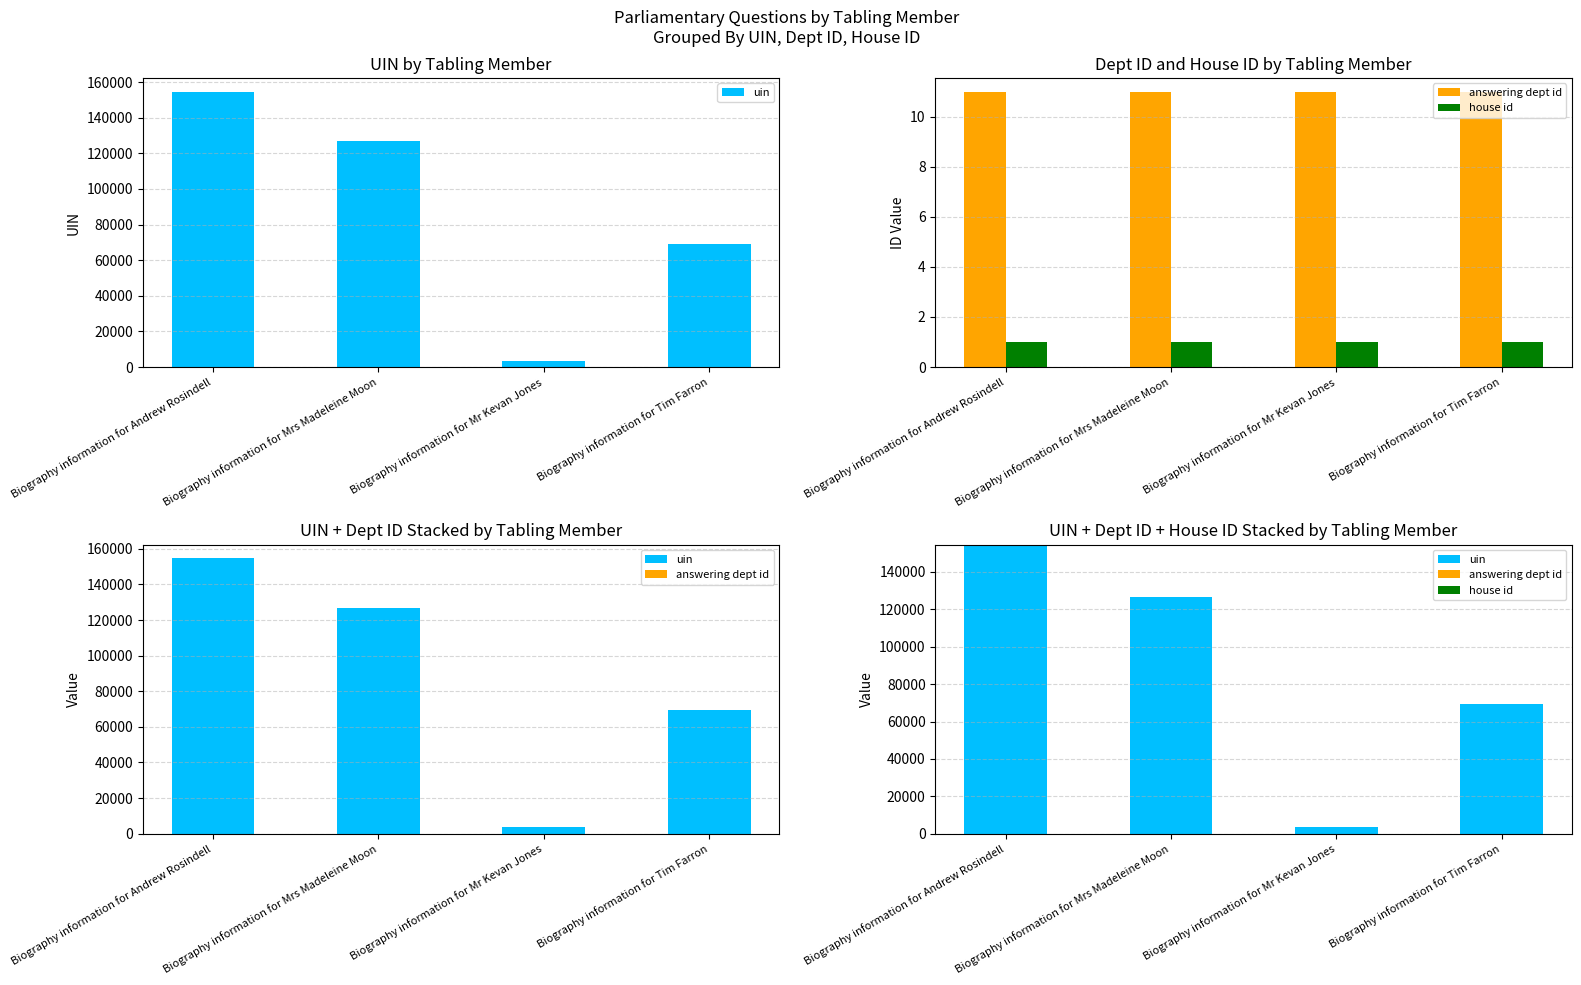

Rank the series at Biography information for Mr Kevan Jones from highest to lowest value.

uin, answering dept id, house id